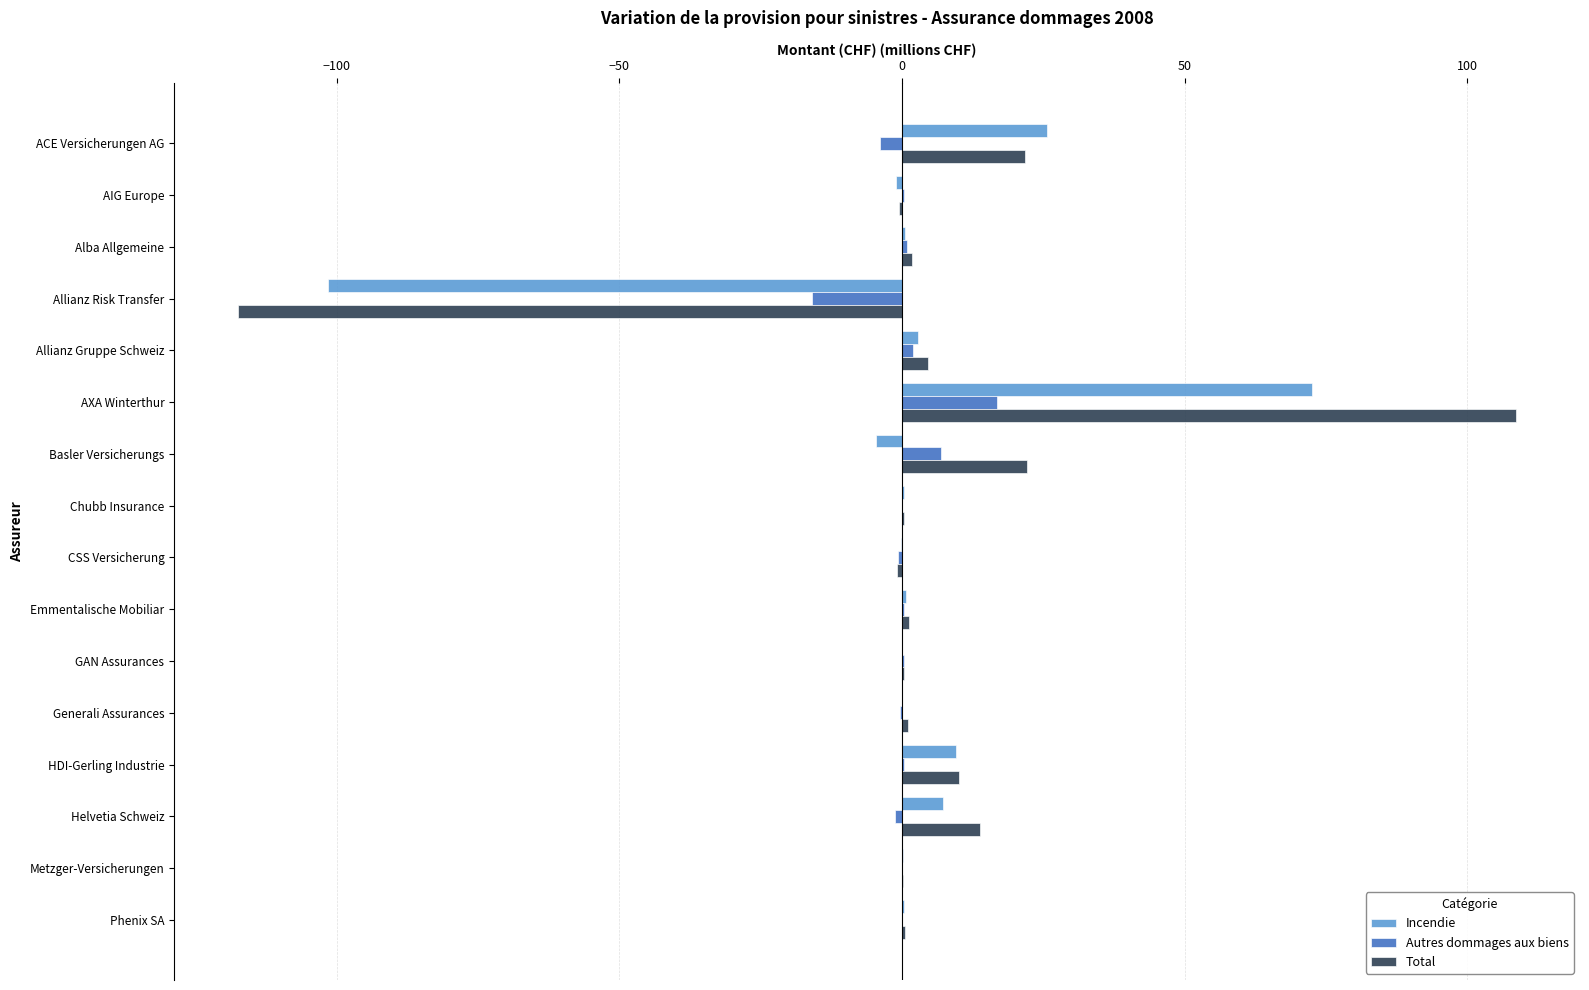

What is the approximate value of Total at AXA Winterthur?

108.7